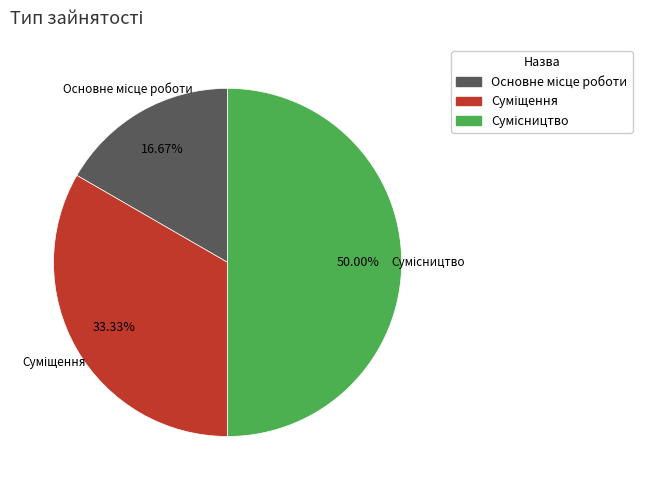

Rank the categories by value from highest to lowest.

Сумісництво, Суміщення, Основне місце роботи